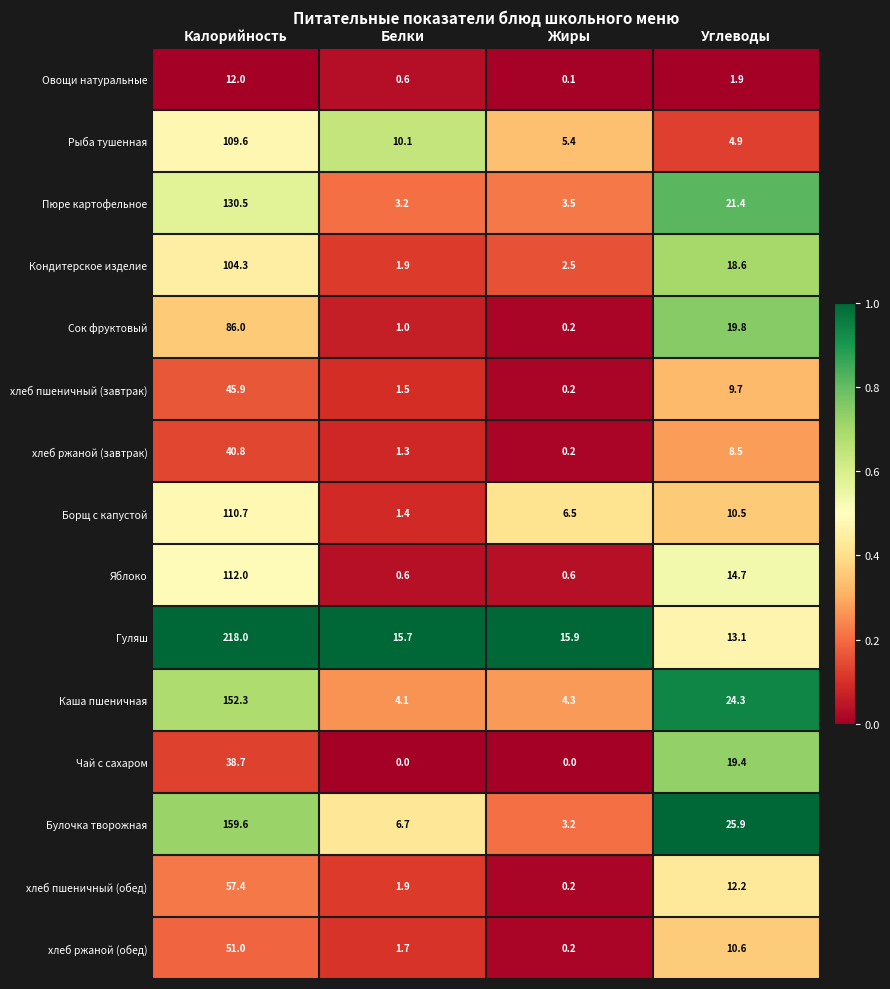

Rank the series by their maximum value, from lowest to highest.

Овощи натуральные, Чай с сахаром, хлеб ржаной (завтрак), хлеб пшеничный (завтрак), хлеб ржаной (обед), хлеб пшеничный (обед), Сок фруктовый, Кондитерское изделие, Рыба тушенная, Борщ с капустой, Яблоко, Пюре картофельное, Каша пшеничная, Булочка творожная, Гуляш